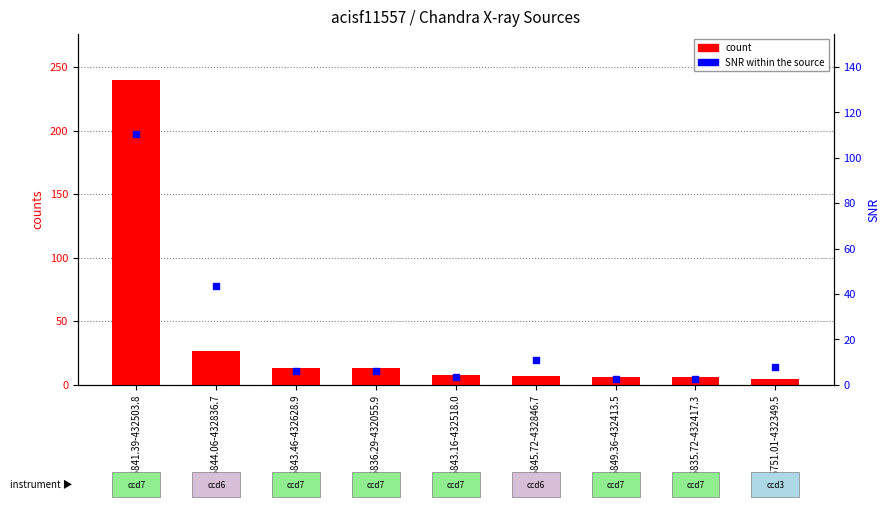

Is the value of count at X015841.39-432503.8 greater than the value of SNR (signal-to-noise) at X015845.72-432846.7?

Yes